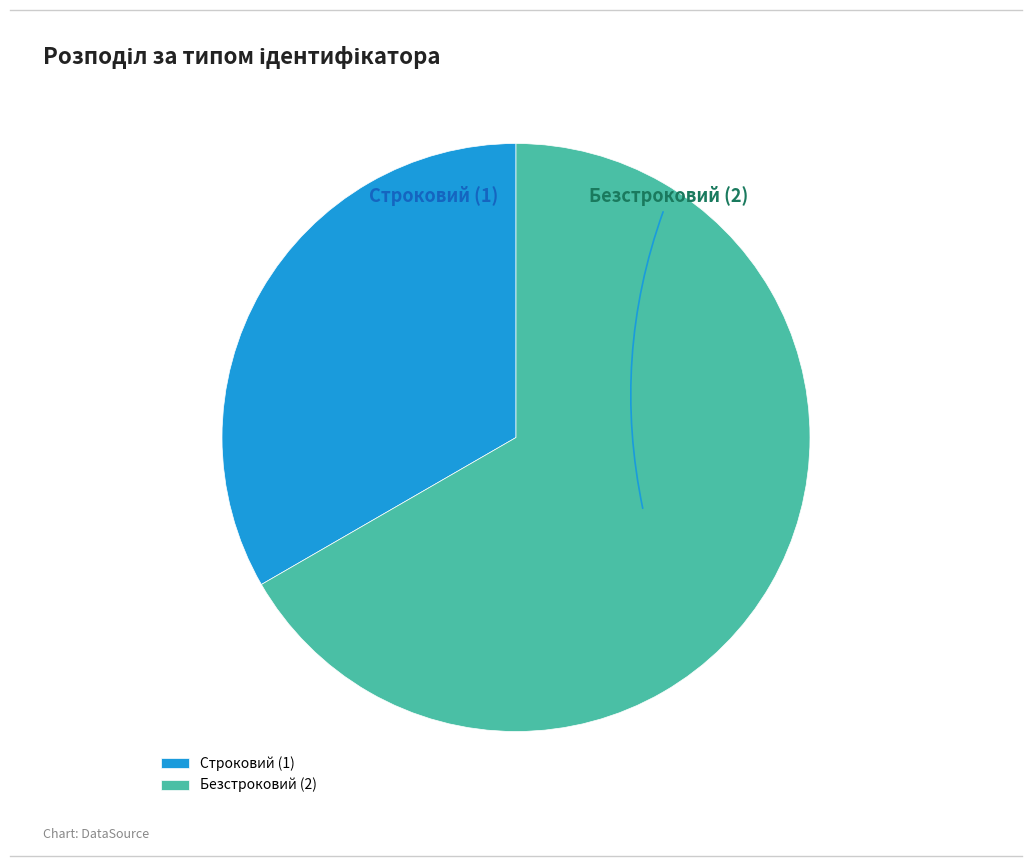

Does any single category account for the majority?

Yes